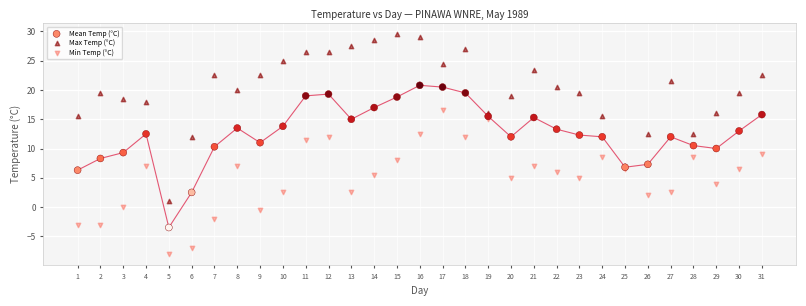

What is the X range (max minus min) for the scatter plot?

30.0